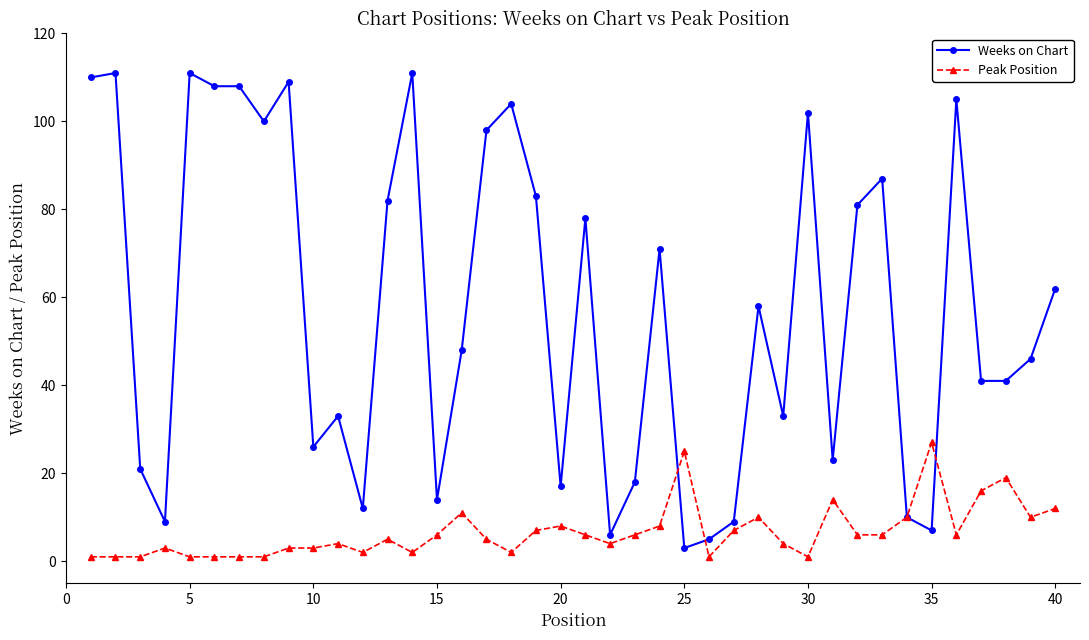

Which series has the largest total across all categories?

Weeks on Chart